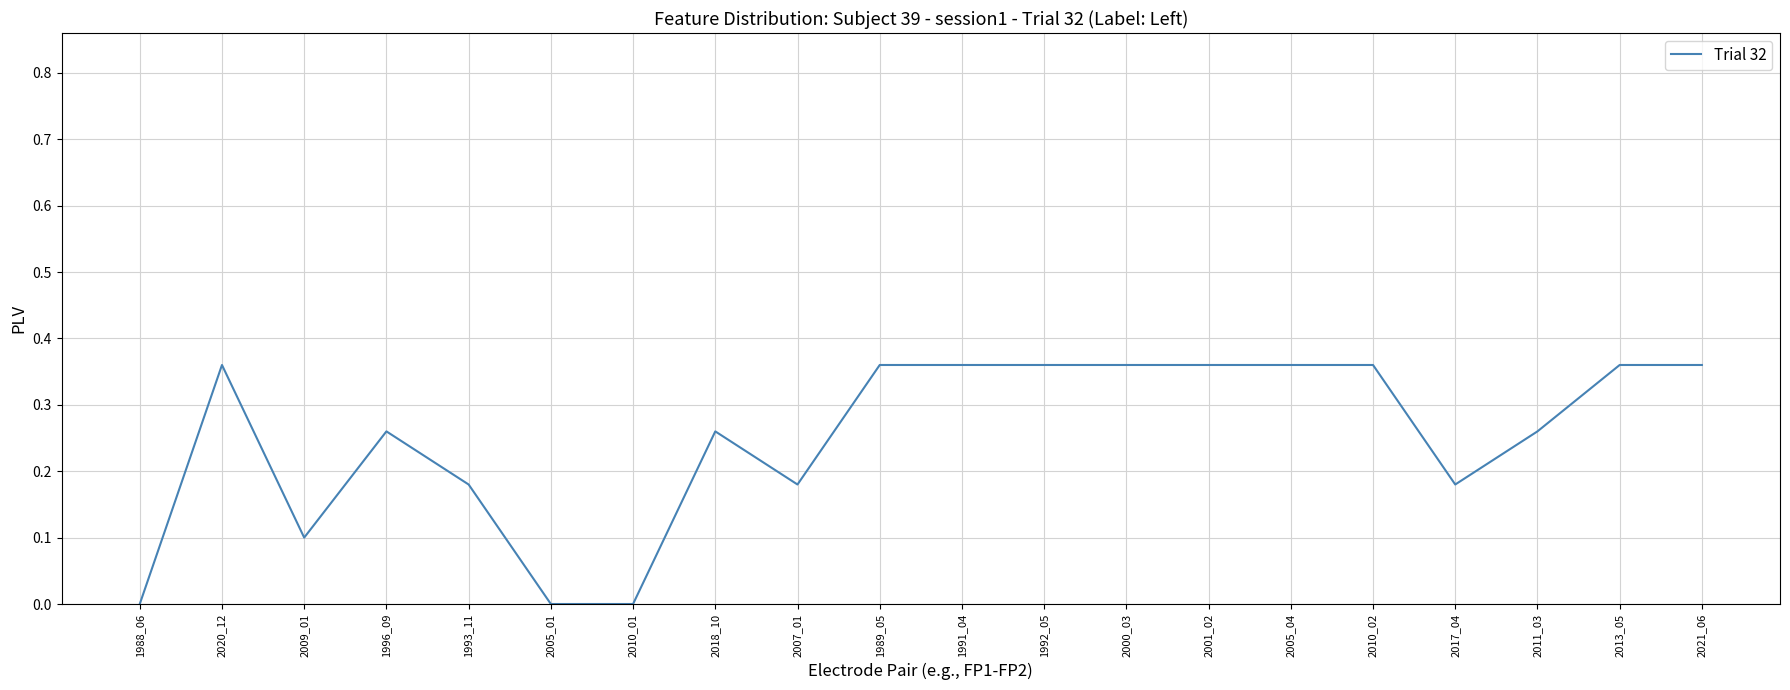

The chart shows a value of 0.1 at 2005_01. True or false?

False